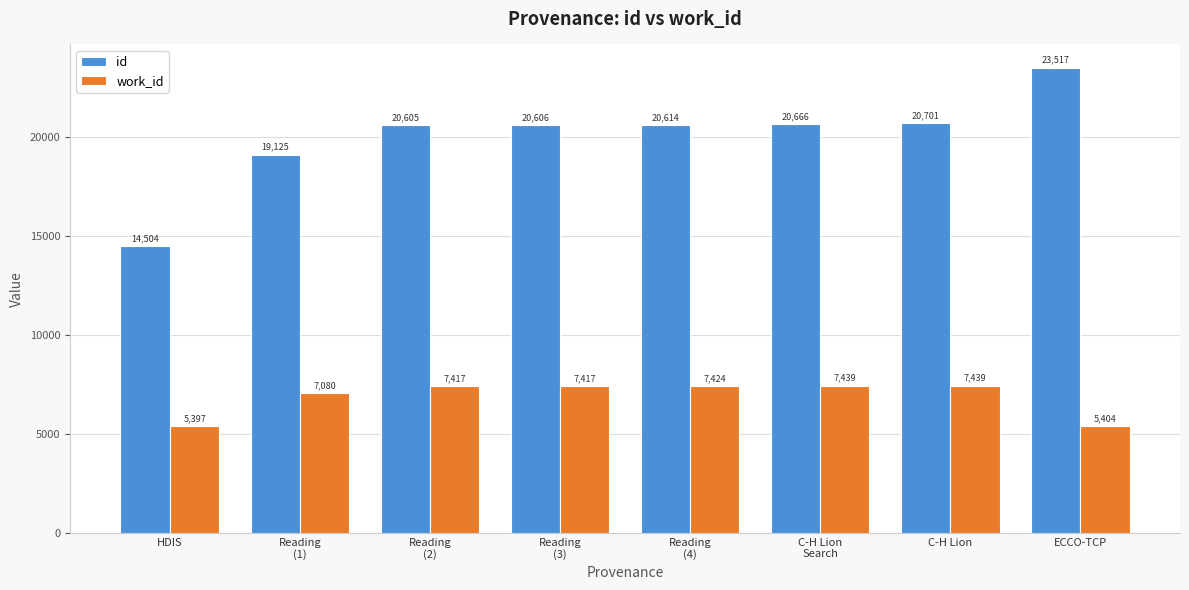

What is the difference between the maximum and minimum values in the id series?

9013